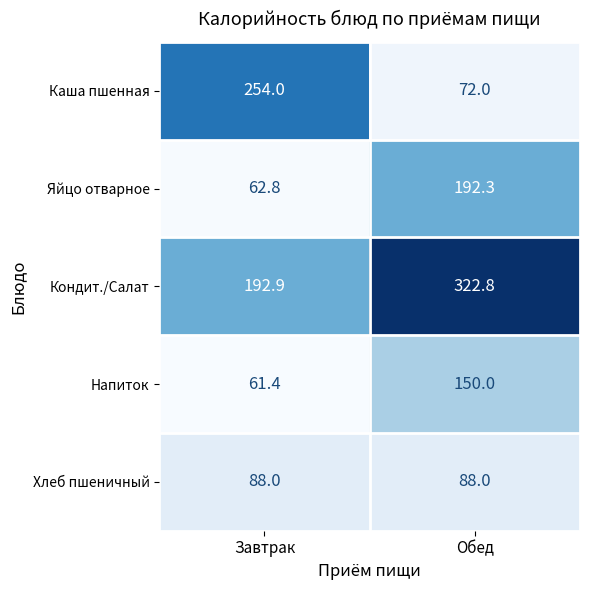

Rank the series at Завтрак from highest to lowest value.

Каша пшенная, Кондит./Салат, Хлеб пшеничный, Яйцо отварное, Напиток